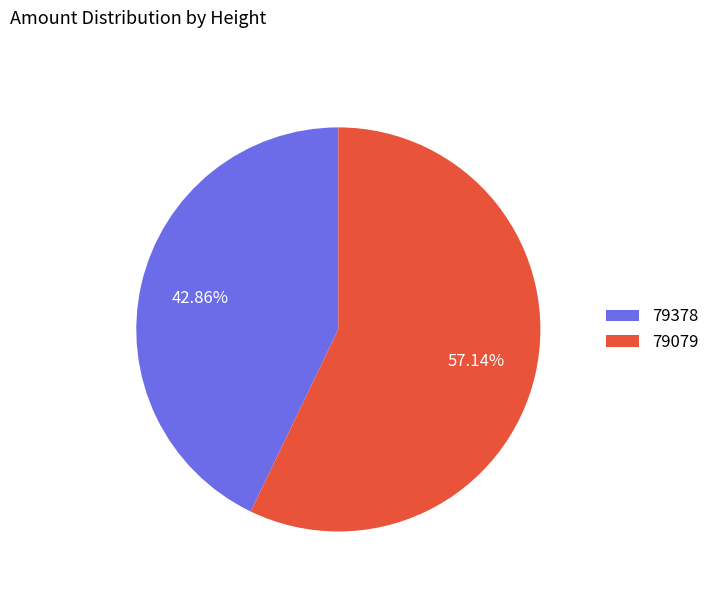

What is the ratio of the value at 79079 to the value at 79378?

1.3